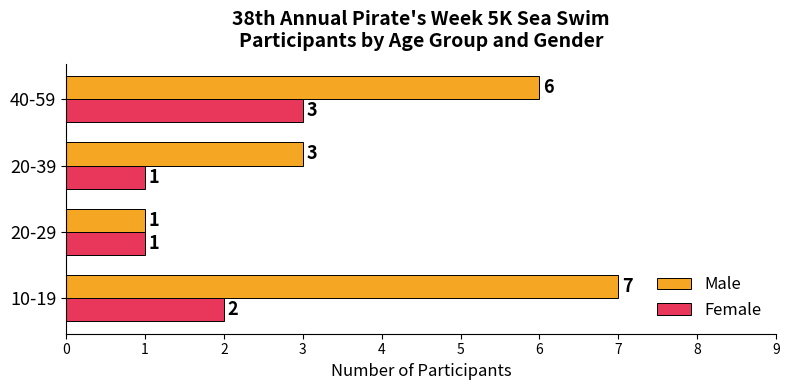

List the series in order of their overall mean, highest first.

Male, Female